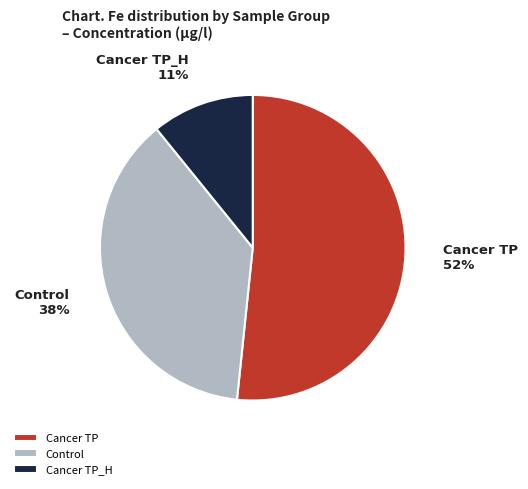

Which has a higher value, Cancer TP_H or Cancer TP?

Cancer TP